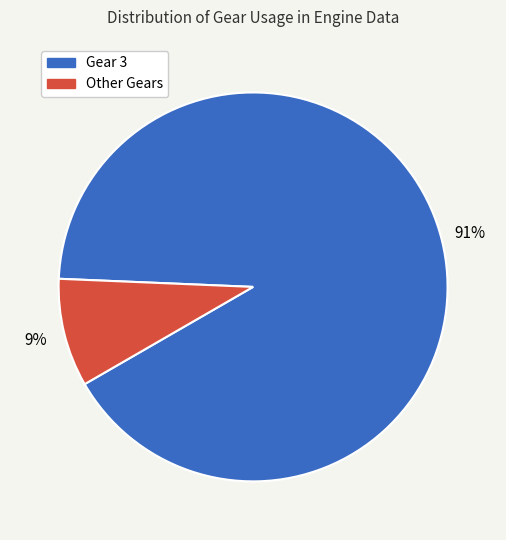

Does any single category account for the majority?

Yes